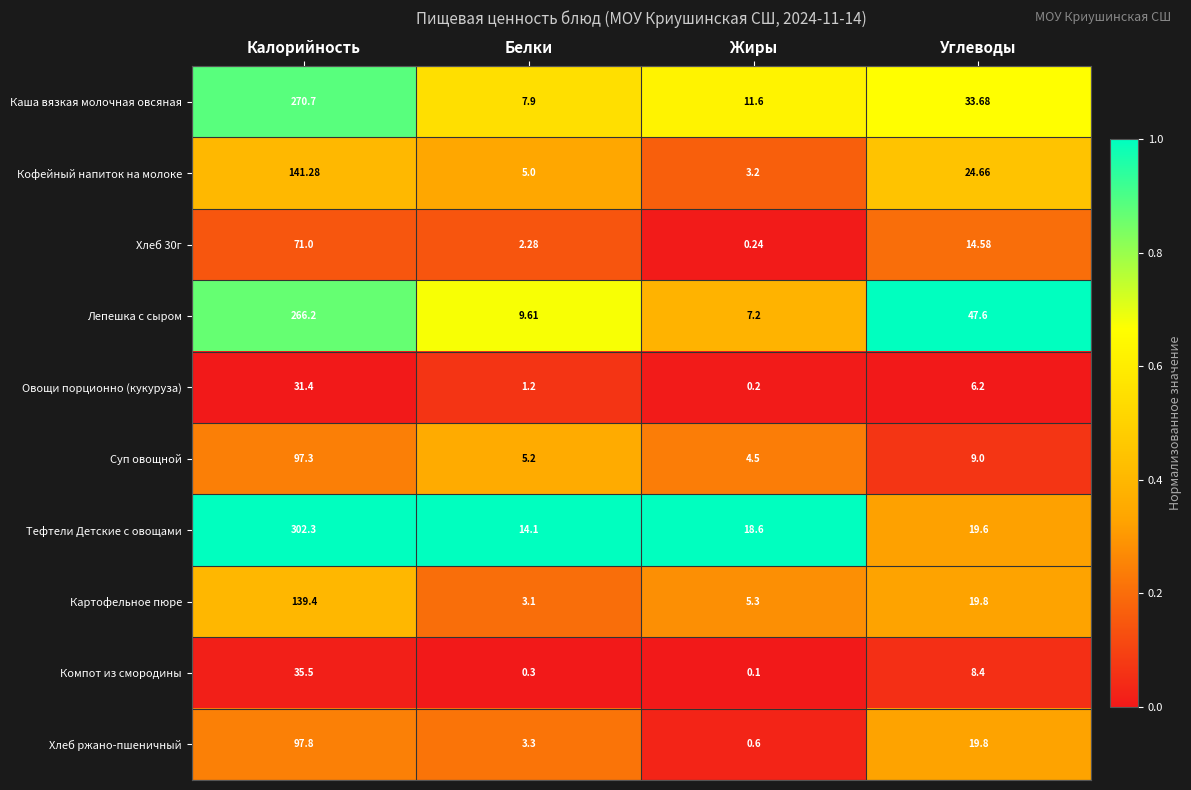

At Белки, list the series in order from largest to smallest.

Тефтели Детские с овощами, Лепешка с сыром, Каша вязкая молочная овсяная, Суп овощной, Кофейный напиток на молоке, Хлеб ржано-пшеничный, Картофельное пюре, Хлеб 30г, Овощи порционно (кукуруза), Компот из смородины